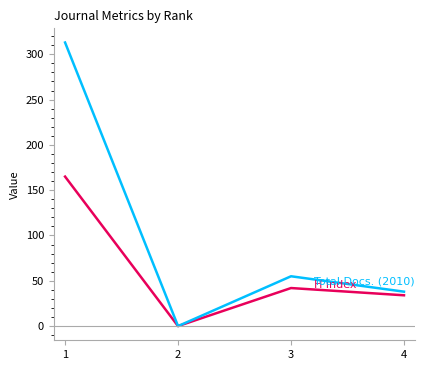

What is the maximum value shown in the chart?

313